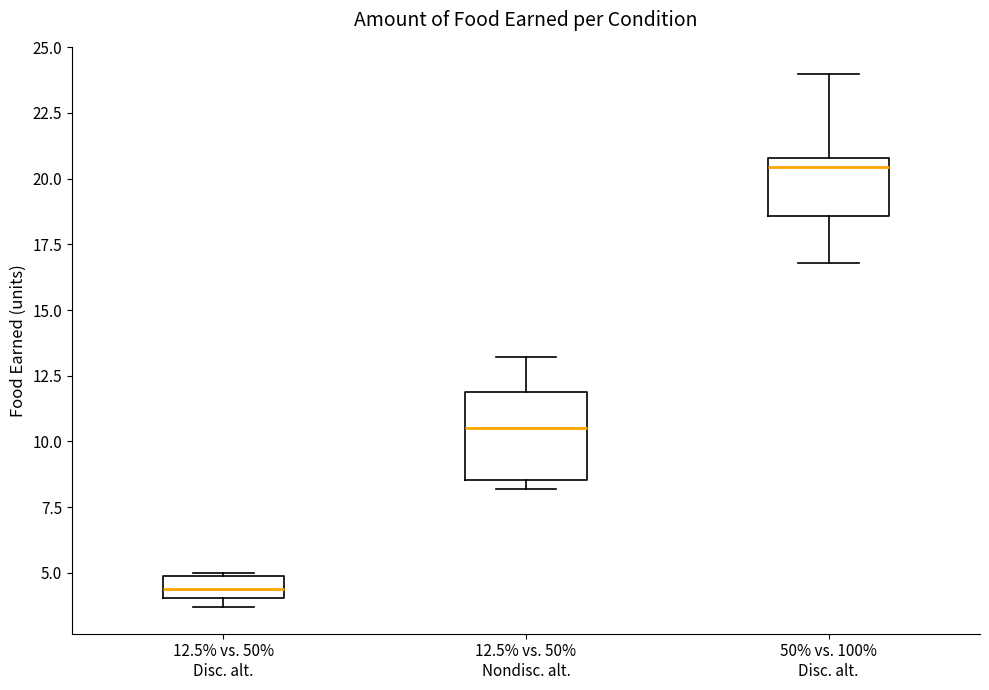

Reading left to right, transcribe this box plot: for each box, give where its median line is, the range the box spans, and where its two whiskers end, as read against the y-axis. The values are not printed on the chart, so give them approximately, as read against the axis.

12.5% vs. 50% Disc. alt.: median 4.5, box 4.0 to 5.0, whiskers 3.5 to 5.0
12.5% vs. 50% Nondisc. alt.: median 10.5, box 8.5 to 12.0, whiskers 8.0 to 13.0
50% vs. 100% Disc. alt.: median 20.5, box 18.5 to 21.0, whiskers 17.0 to 24.0